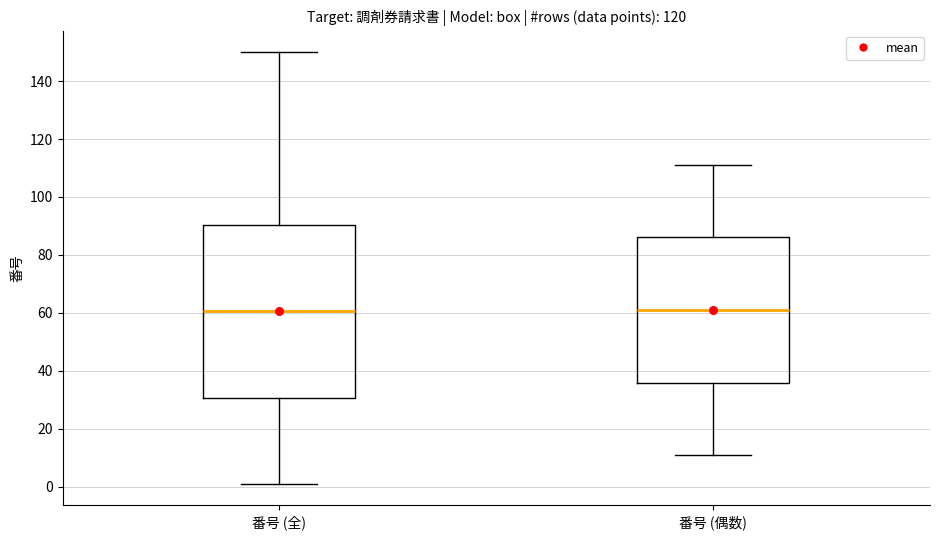

Reading left to right, transcribe this box plot: for each box, give where its median line is, the range the box spans, and where its two whiskers end, as read against the y-axis. The values are not printed on the chart, so give them approximately, as read against the axis.

番号 (全): median 60, box 30 to 90, whiskers 2 to 150
番号 (偶数): median 62, box 36 to 86, whiskers 10 to 112